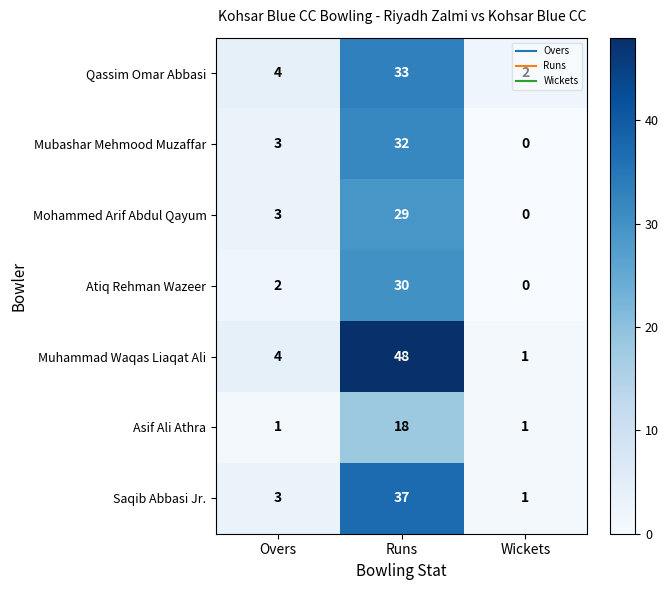

Is the value of Atiq Rehman Wazeer at Runs greater than the value of Mohammed Arif Abdul Qayum at Wickets?

Yes